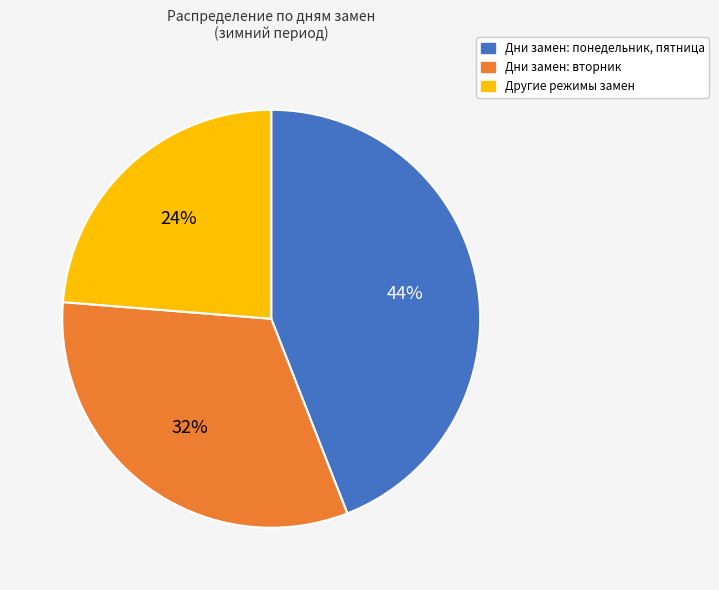

To the nearest percent, what is the average slice percentage?

33%